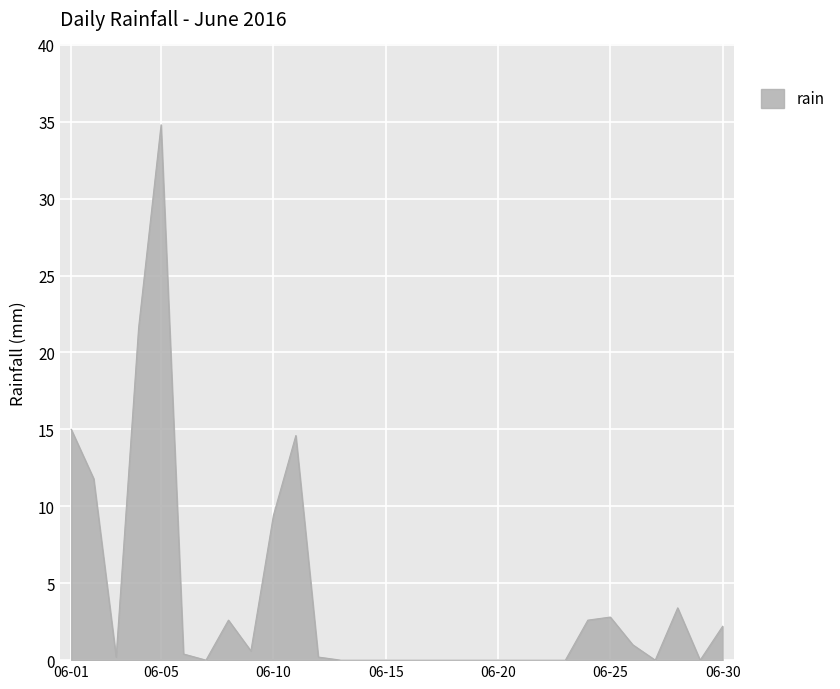

What is the difference between the maximum and minimum values?

34.8